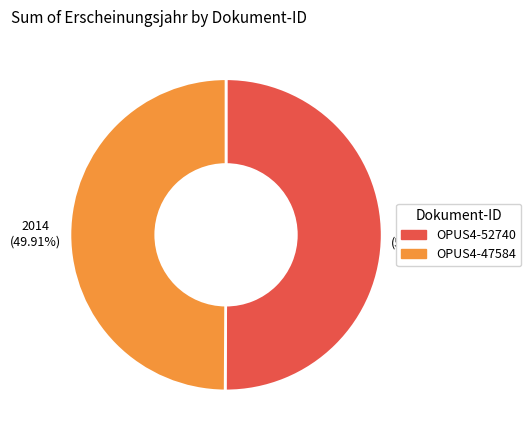

Combined, do OPUS4-52740 and OPUS4-47584 account for over 50%?

Yes